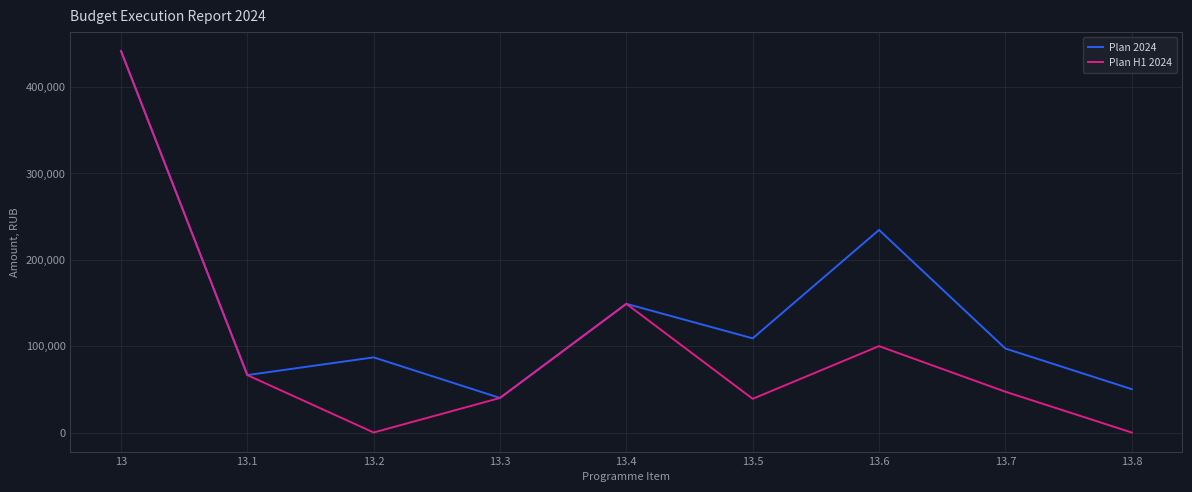

How many lines are shown in the chart?

2